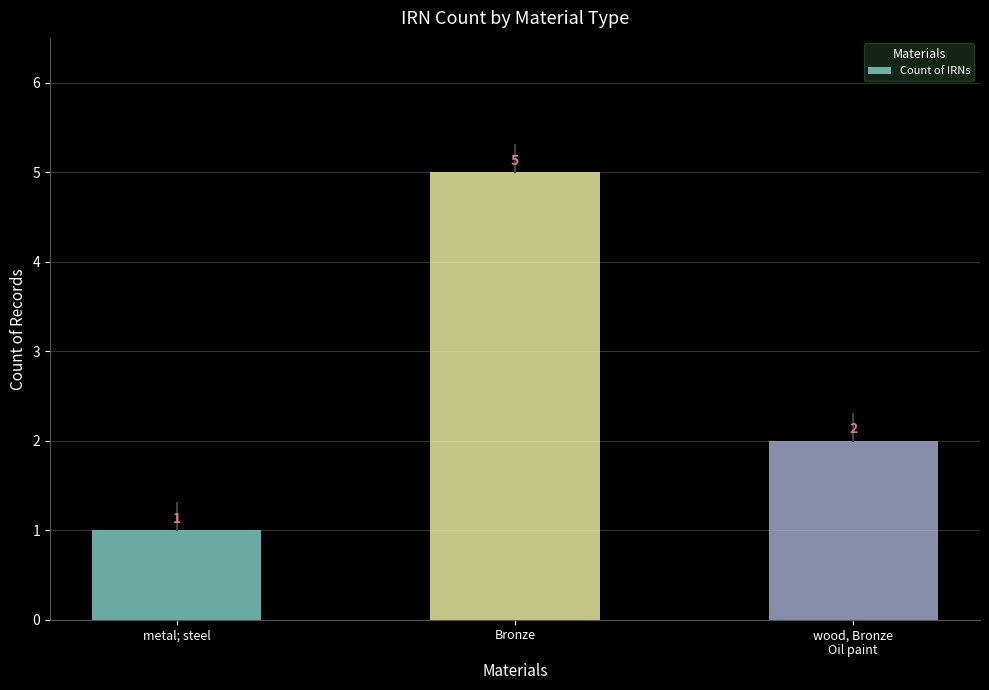

Approximately how many times larger is the value at Bronze compared to metal; steel?

5.0